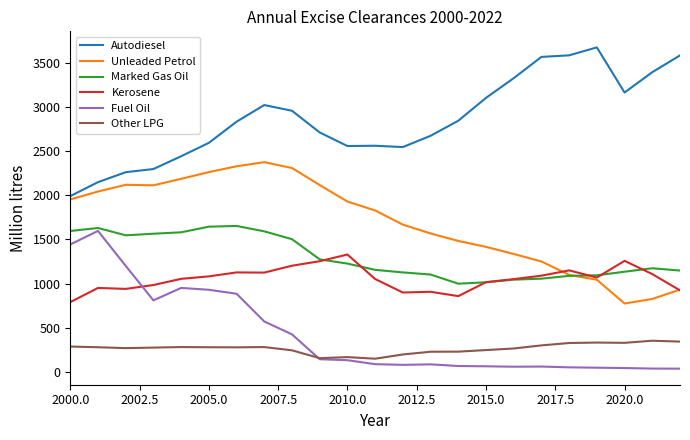

Which series has the largest total across all categories?

Autodiesel